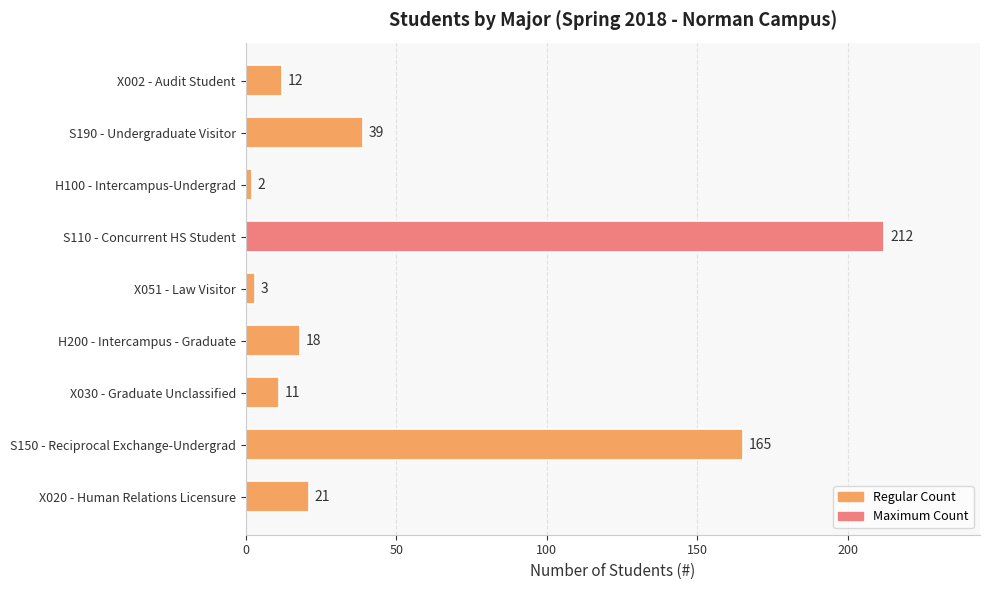

How many bars are there in total?

9